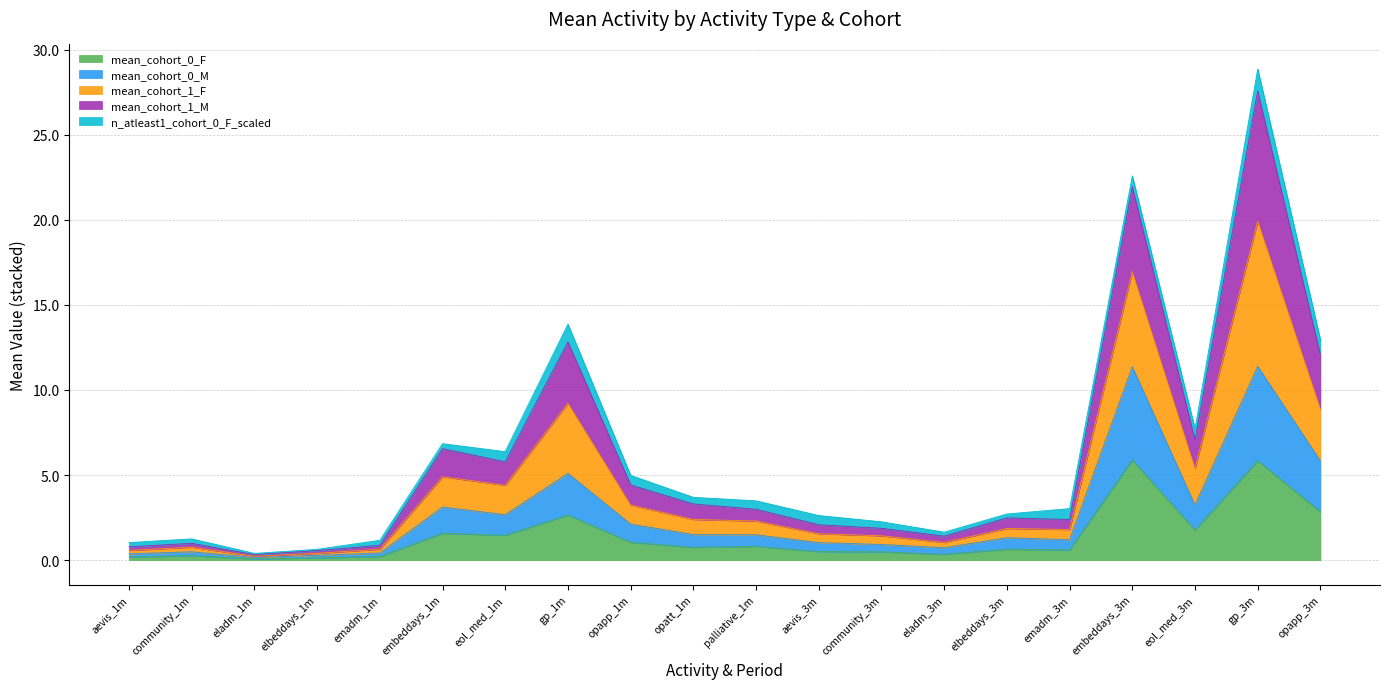

What is the highest value of the mean_cohort_0_F series?

5.9